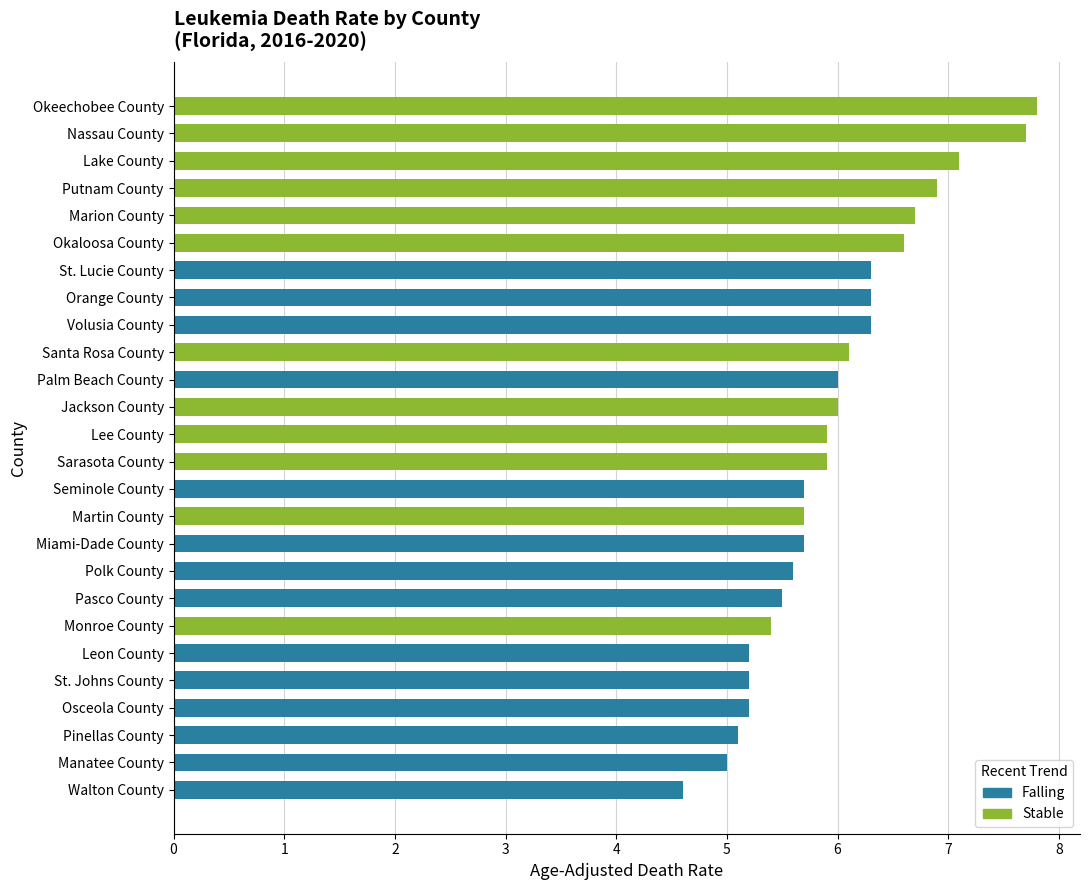

Count the number of categories in the chart.

26